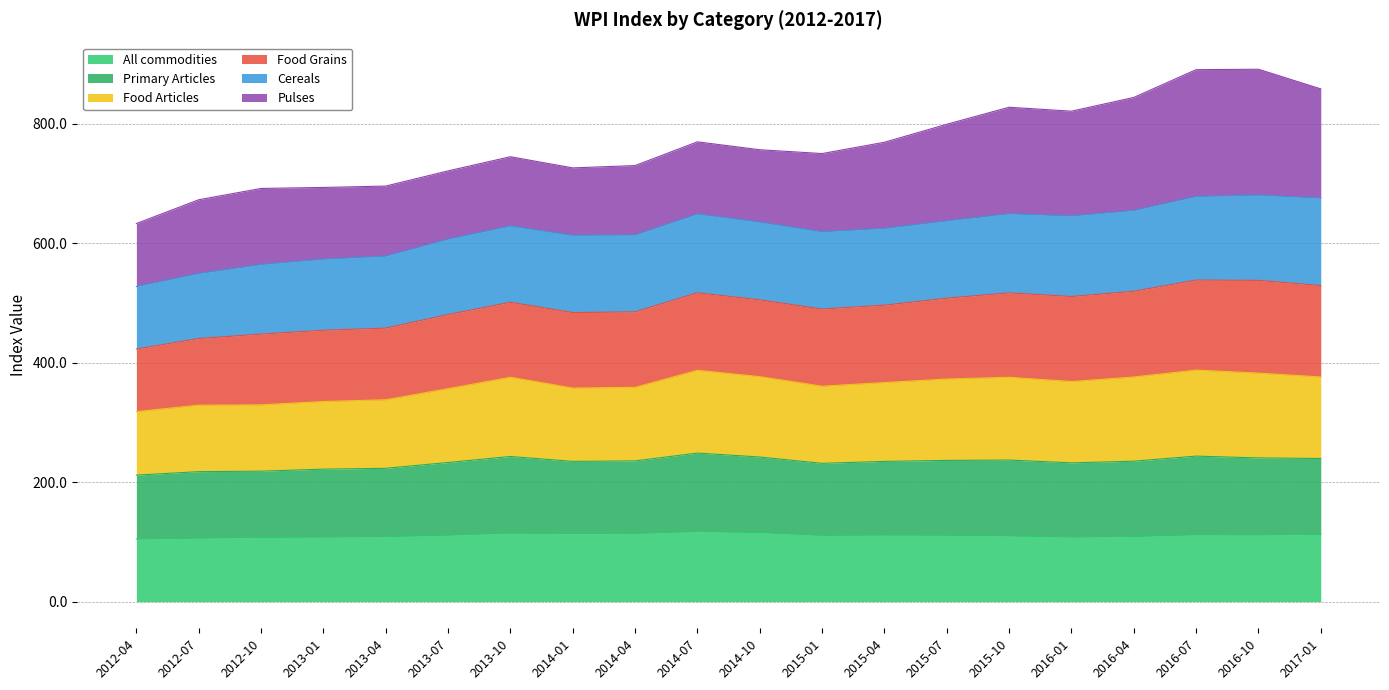

What is the maximum value for All commodities?

117.2